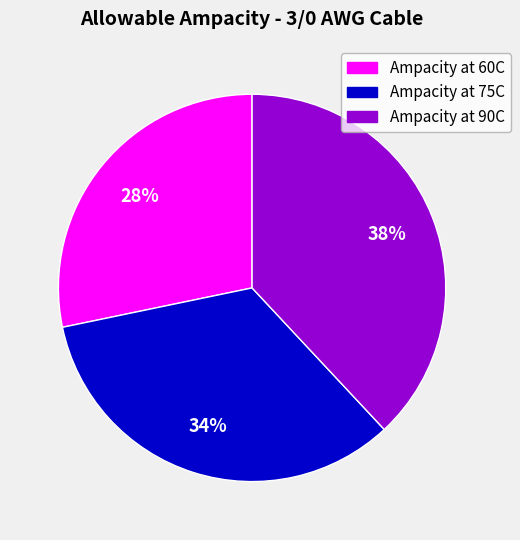

What is the ratio of the value at Ampacity at 60C to the value at Ampacity at 90C?

0.7